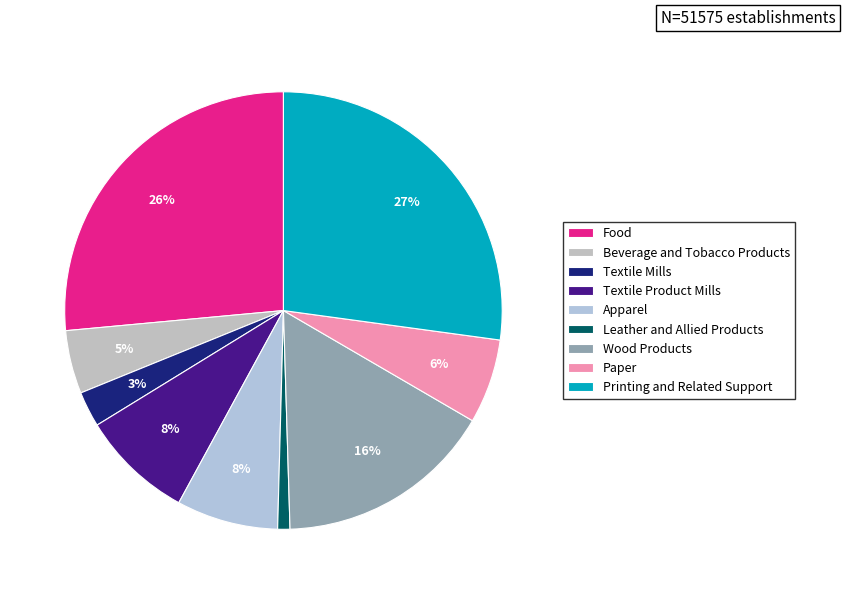

What is the change in value from Textile Mills to Printing and Related Support?

+12650